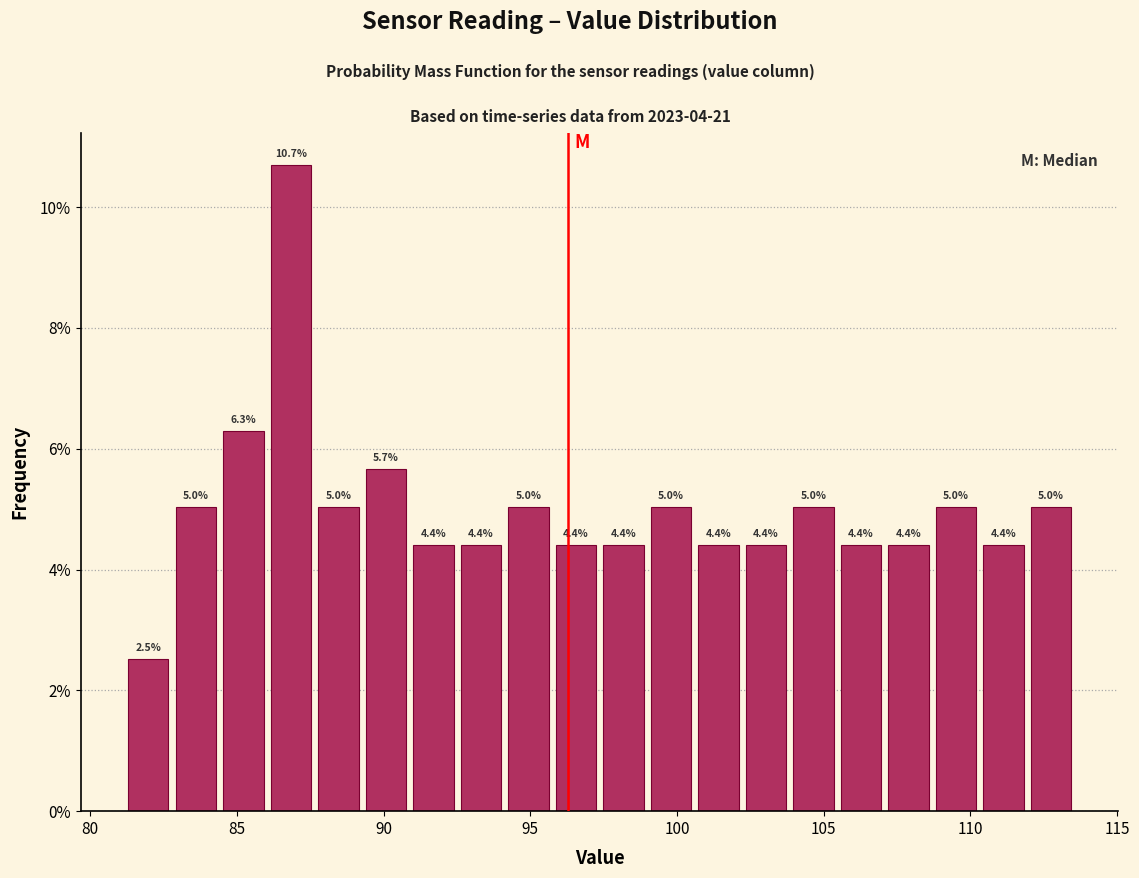

Around what value on the x-axis is the tallest bar? Give the approximate position of its centre, as read against the axis.

87.0